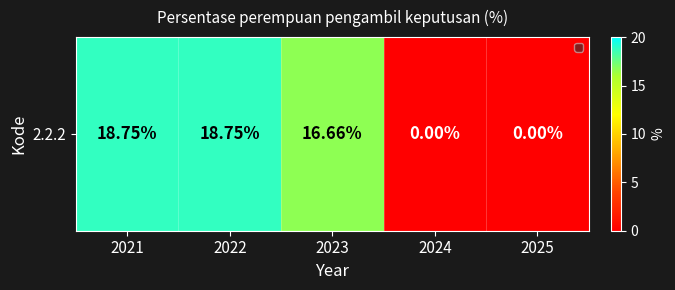

The value at 2022 is 18.8. True or false?

True